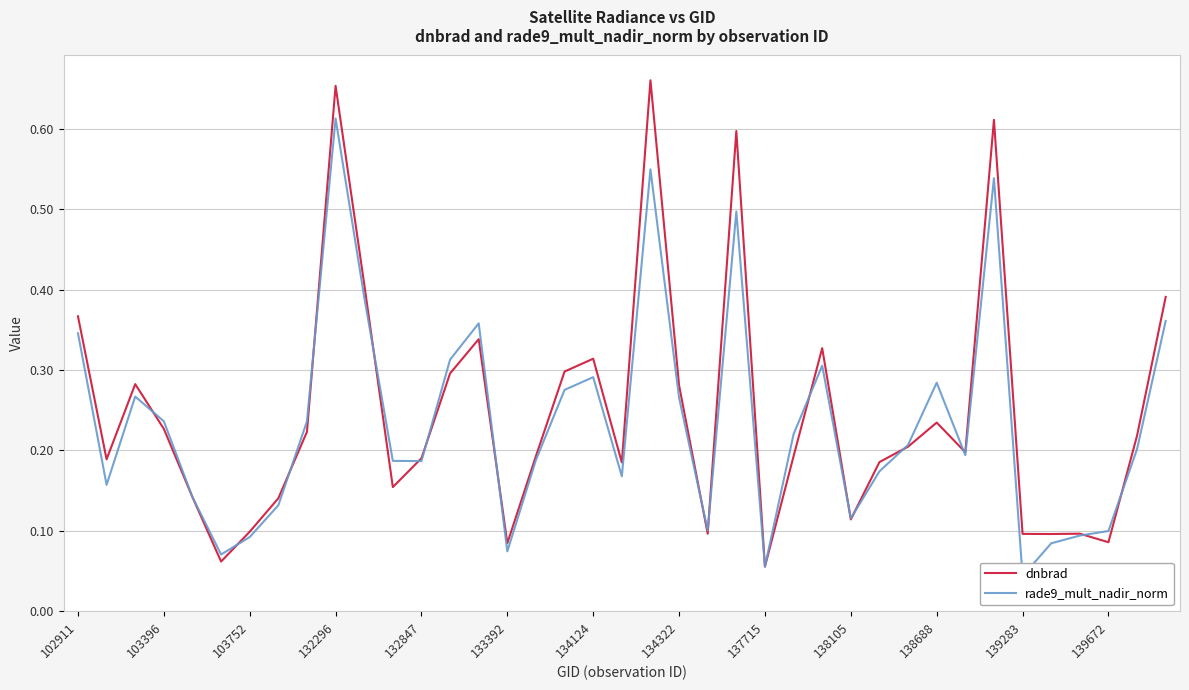

What is the sum of the rade9_mult_nadir_norm values at 25 and 26?

0.5